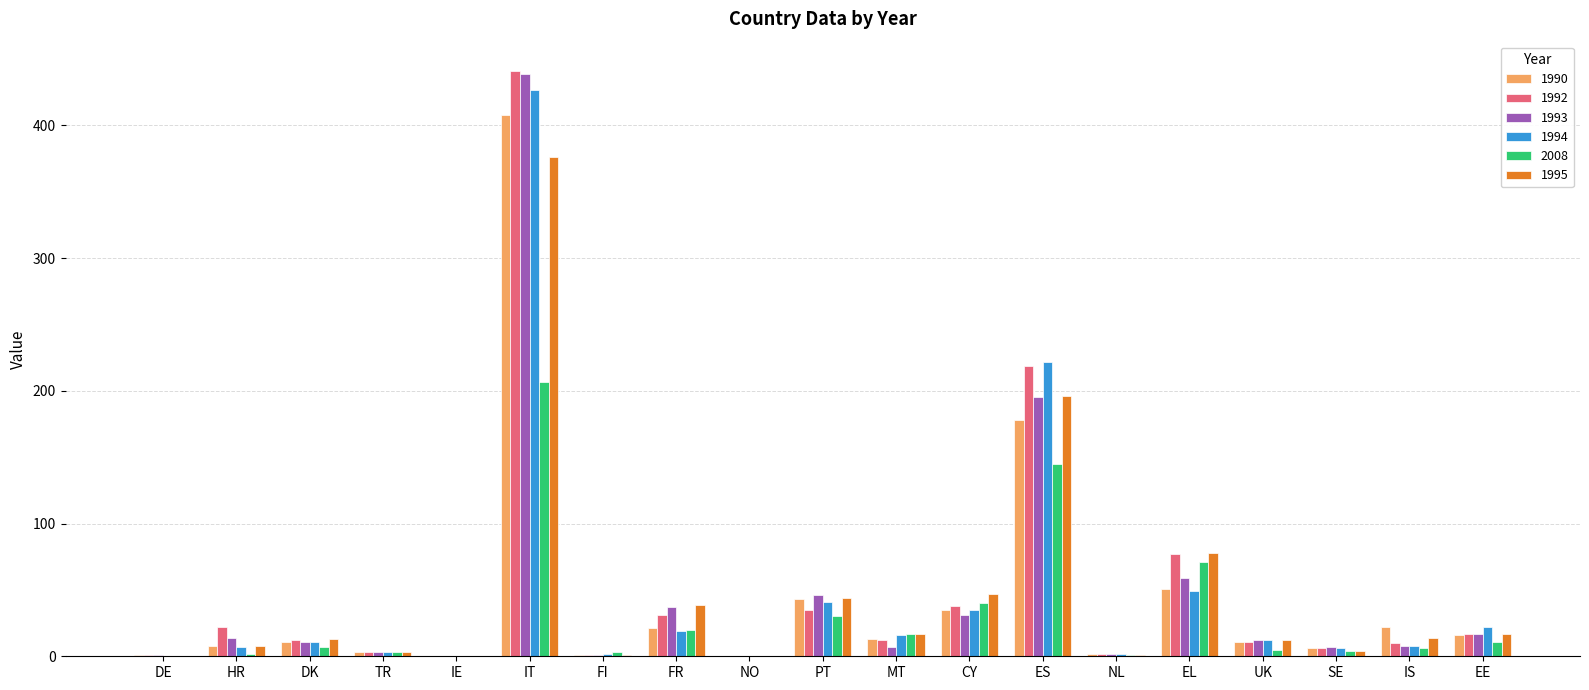

What are all the series names shown in the legend?

1990, 1992, 1993, 1994, 2008, 1995